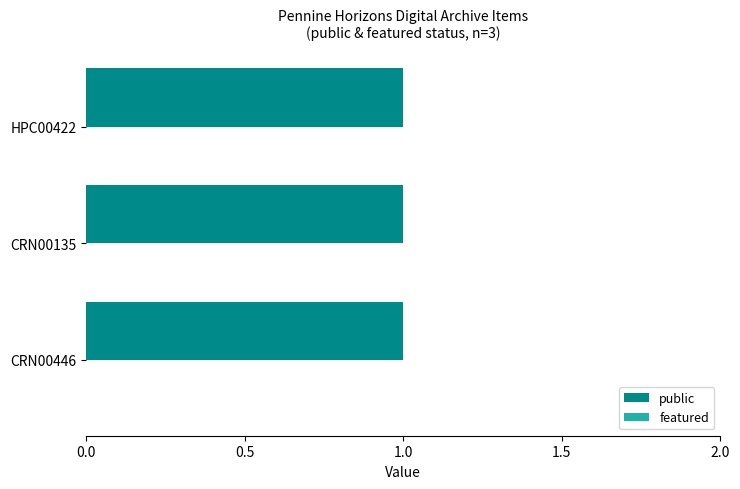

How many groups of bars are there?

3